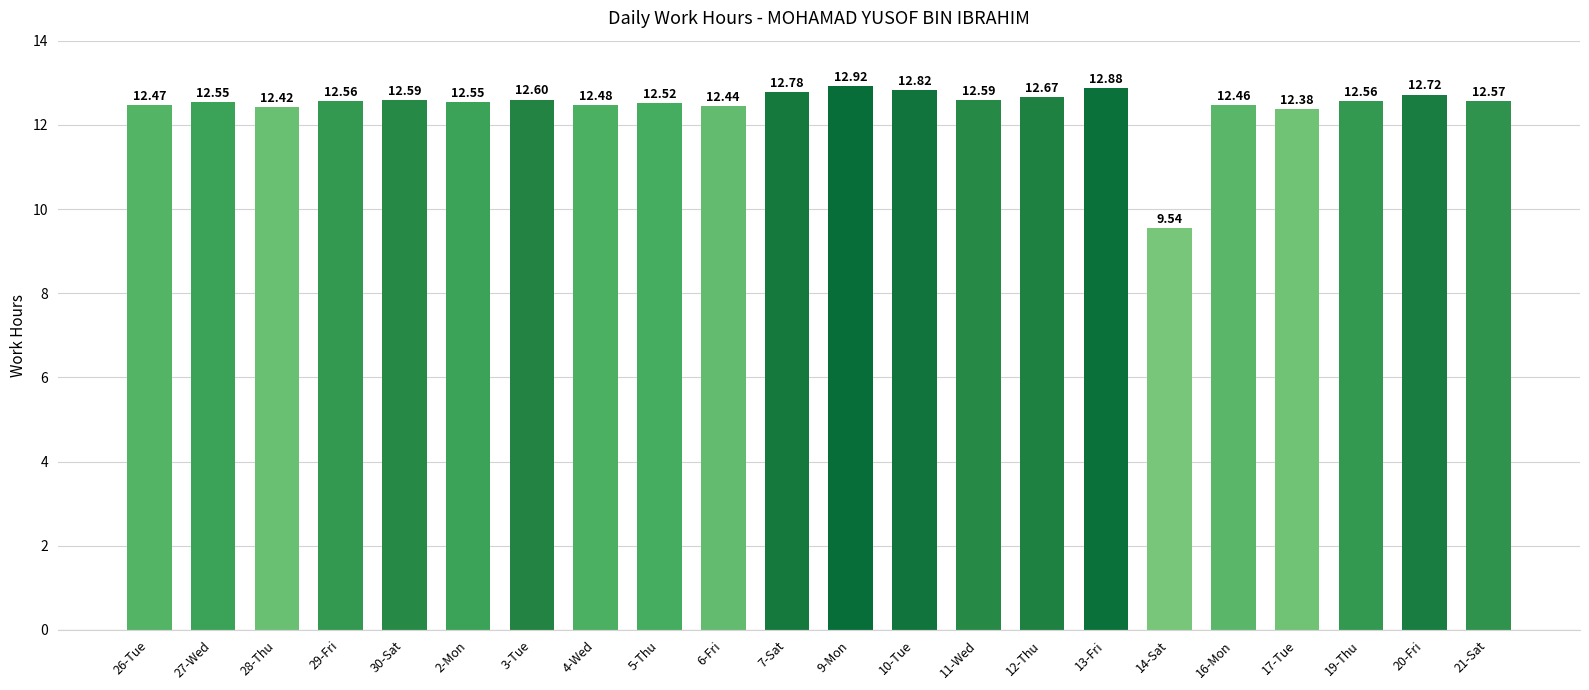

At which category does the chart reach its minimum across all series?

14-Sat